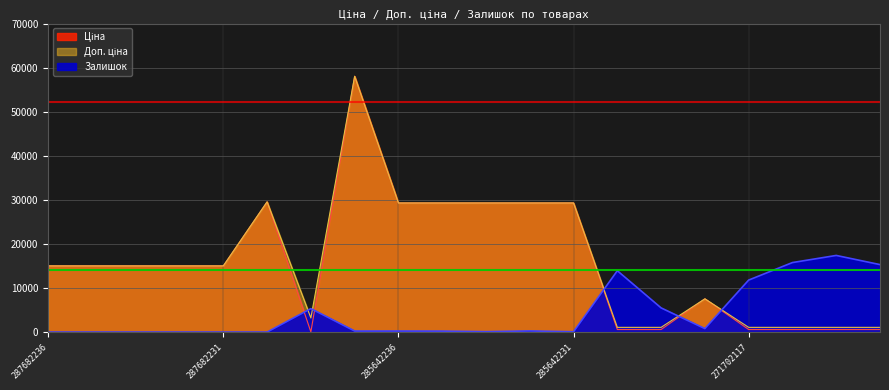

How many categories are shown in the chart?

20